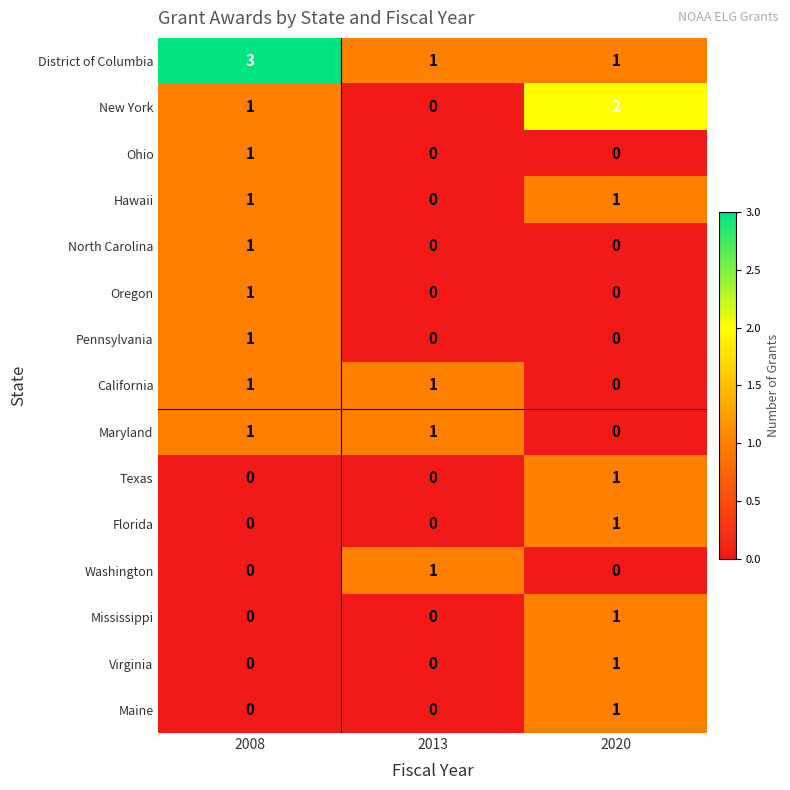

What is the difference between the highest and lowest values at 2008?

3